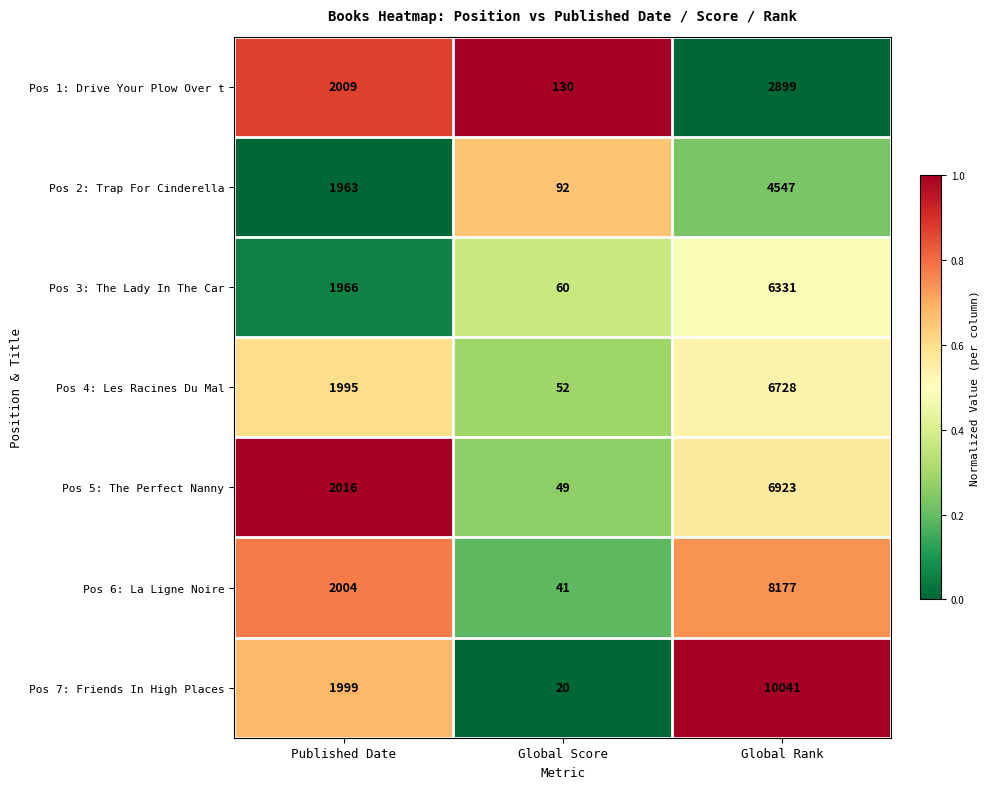

At which category is the sum across all series the highest?

Global Rank